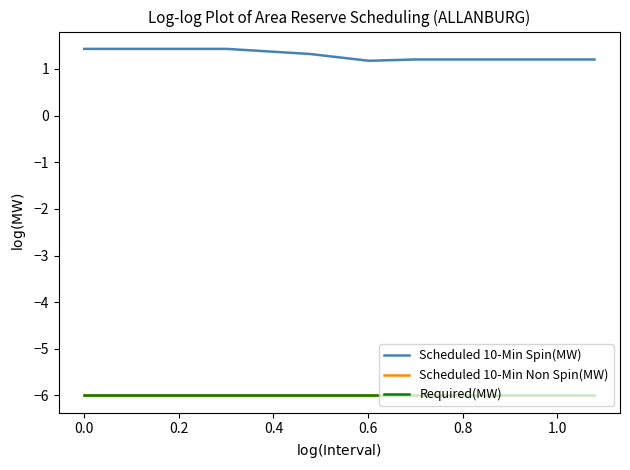

Does the chart have visible grid lines?

No